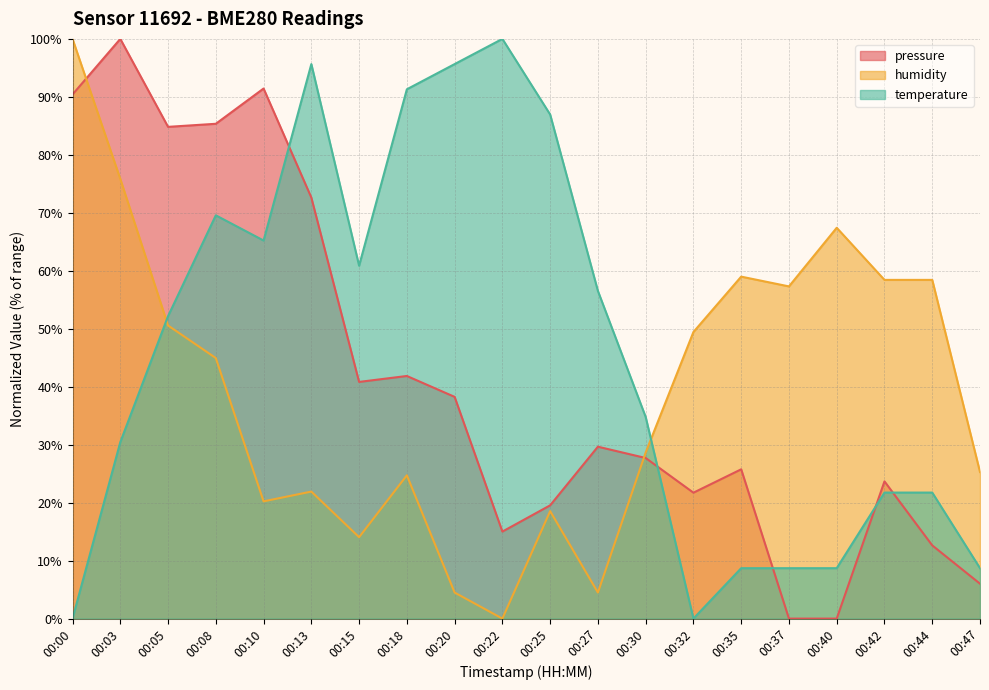

List the labels in order of humidity value, smallest first.

00:22, 00:20, 00:27, 00:15, 00:25, 00:10, 00:13, 00:18, 00:47, 00:30, 00:08, 00:32, 00:05, 00:37, 00:42, 00:44, 00:35, 00:40, 00:03, 00:00